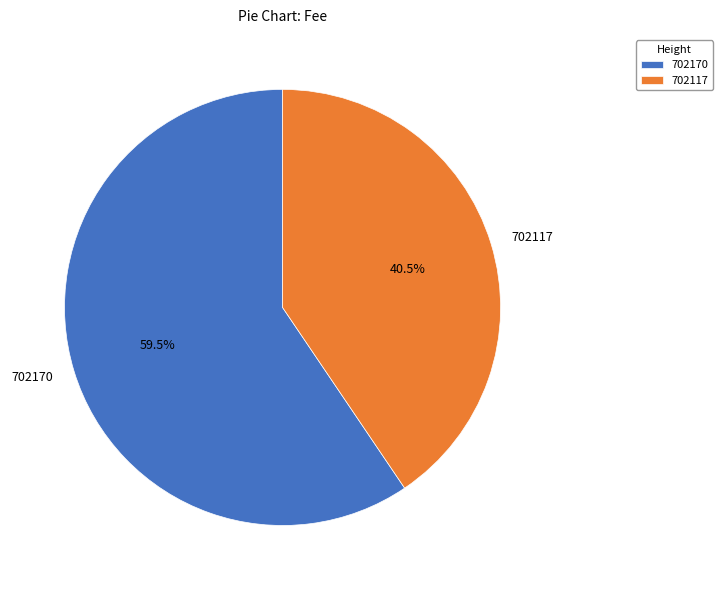

Which slice is the smallest?

702117